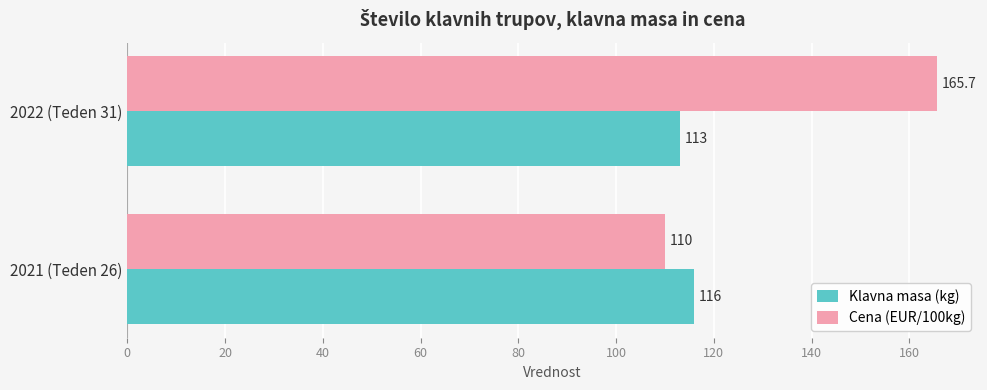

Which category has the highest value in the Cena (EUR/100kg) series?

2022 (Teden 31)